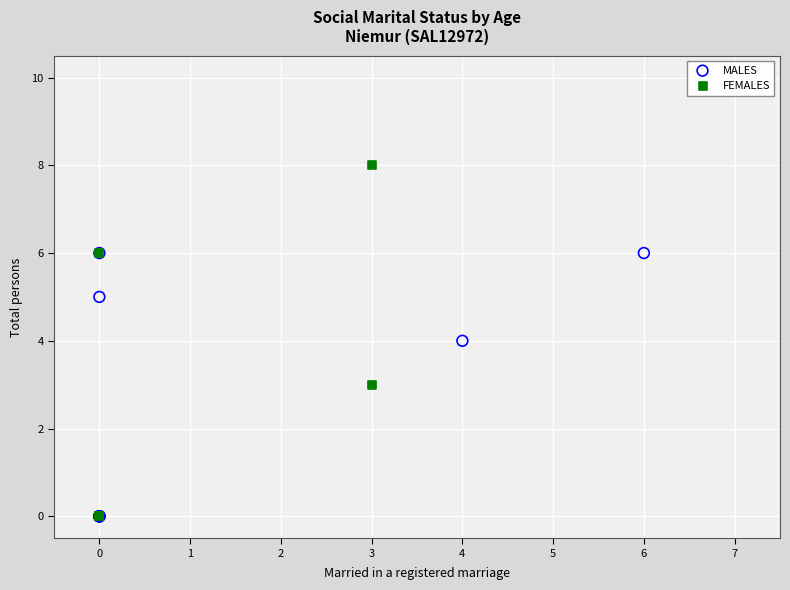

Which series has the largest Y range (max minus min)?

FEMALES